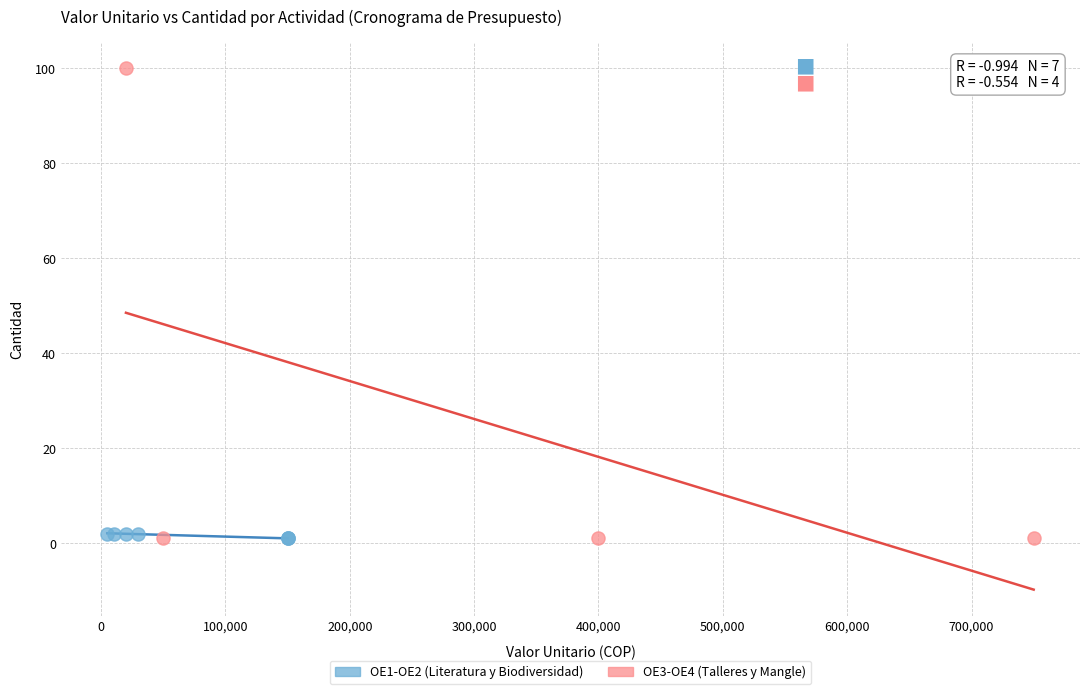

Which series reaches the maximum Y coordinate?

OE3-OE4 (Talleres y Mangle)